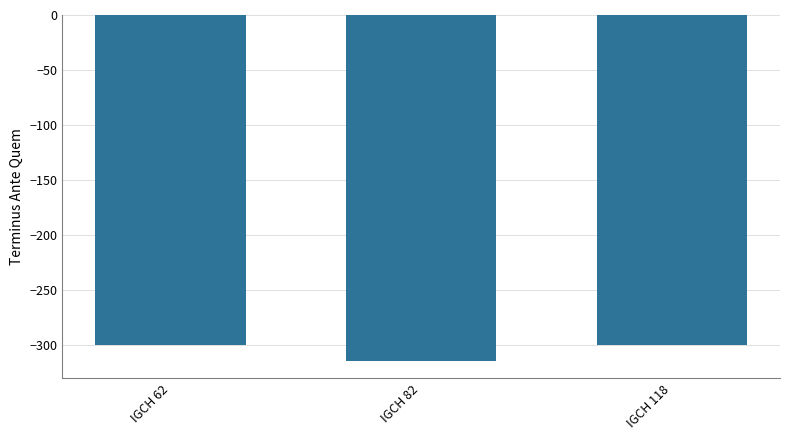

What is the sum of all values?

-915